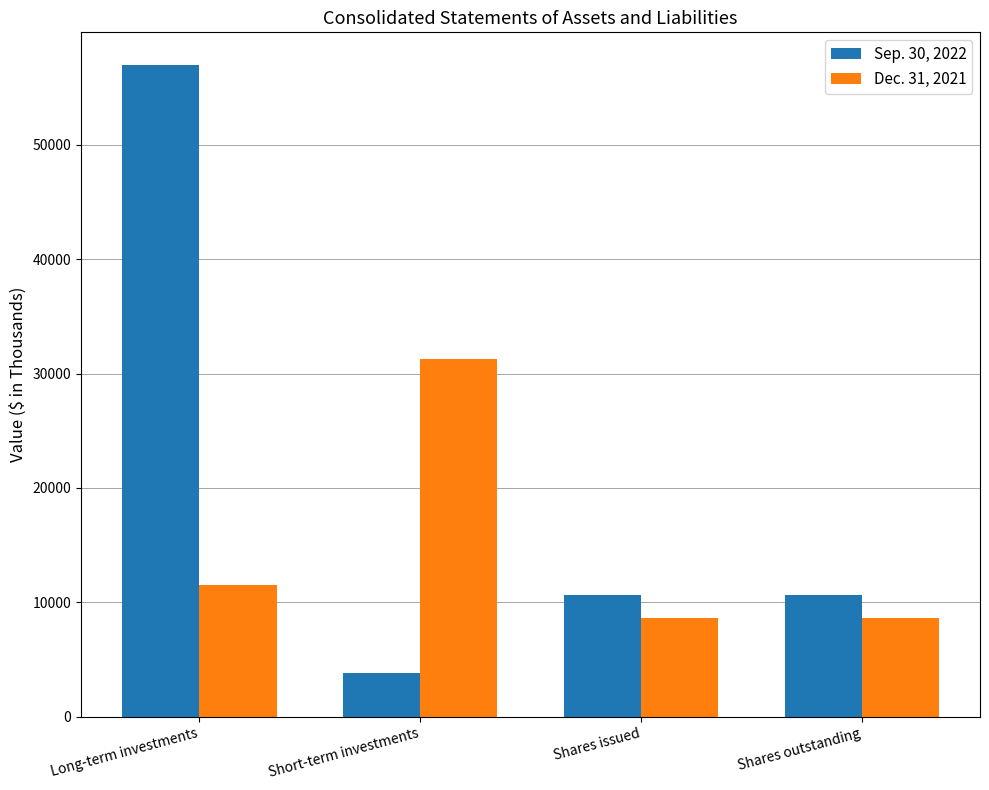

At which category is the sum across all series the highest?

Long-term investments